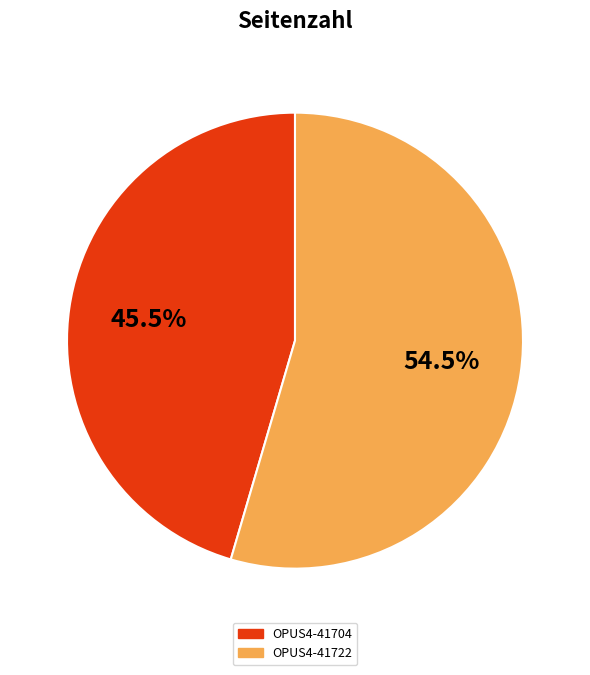

What percentage is NOT represented by OPUS4-41722?

45.5%